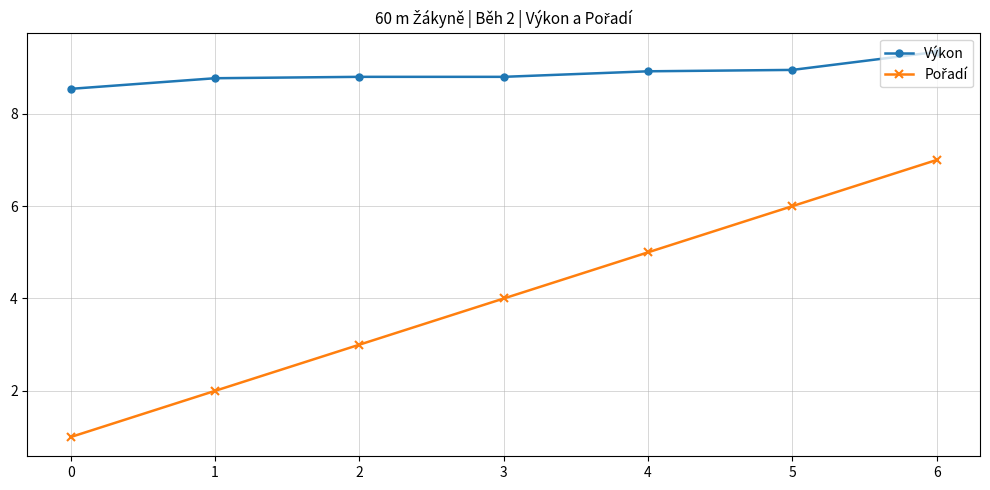

What is the value of the Výkon point at the 7th from the left?

9.3